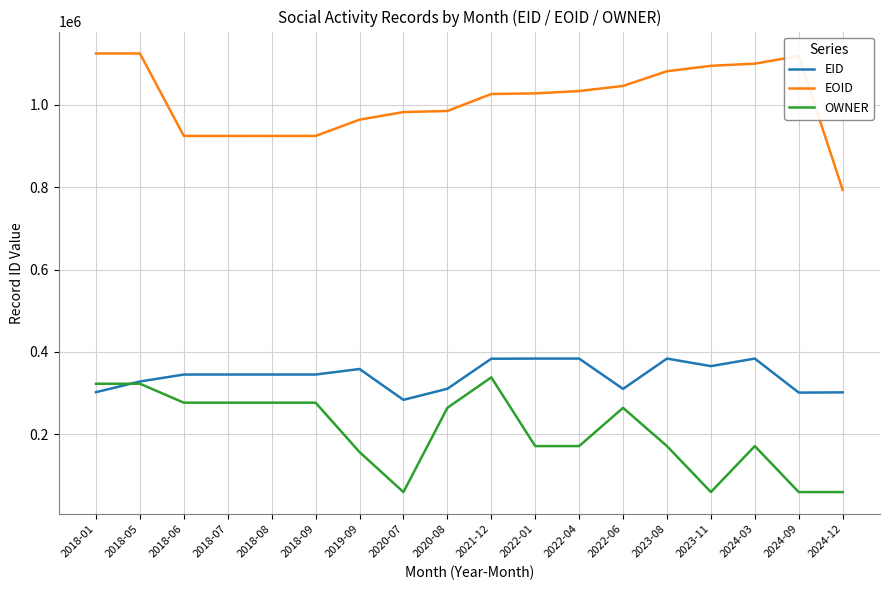

True or false: EOID and EID cross at least once.

False